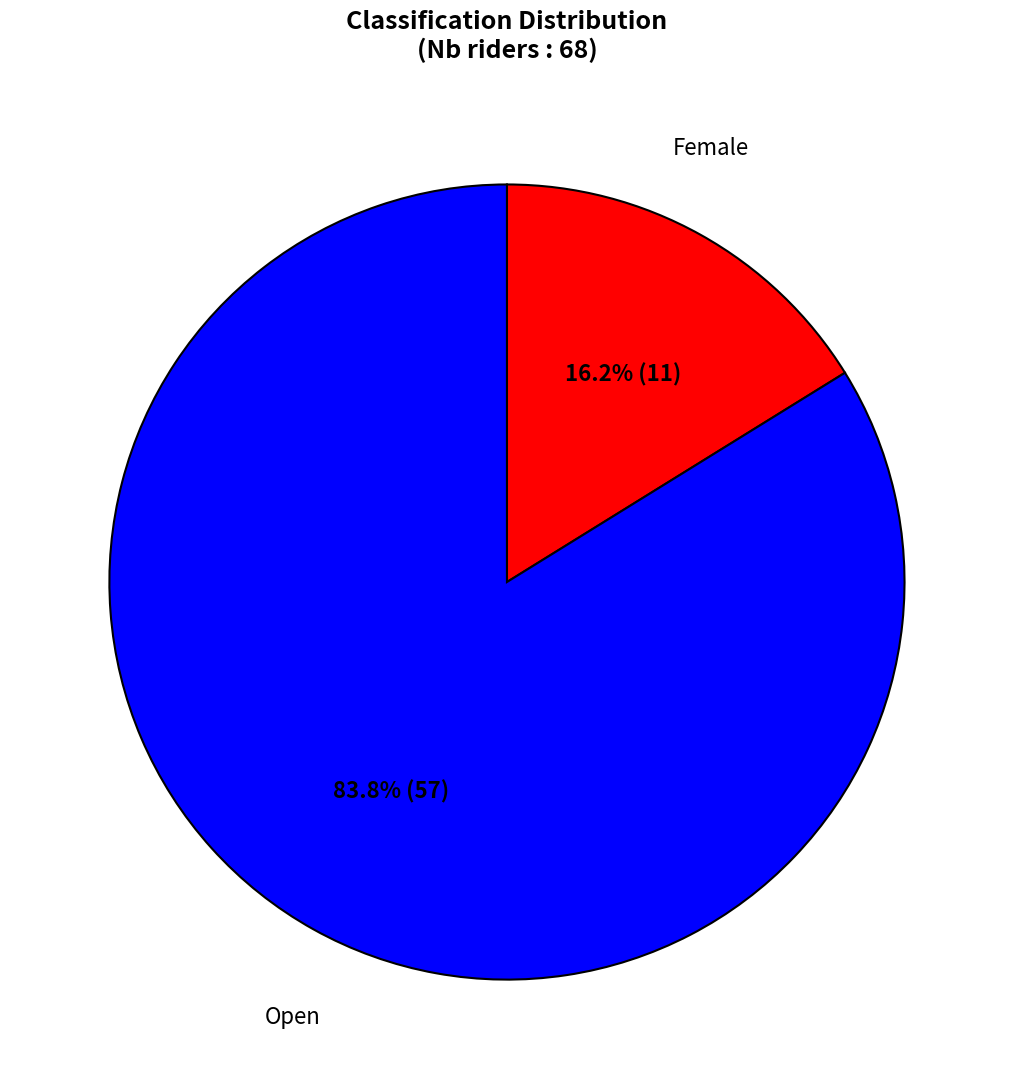

How many segments does this pie chart have?

2